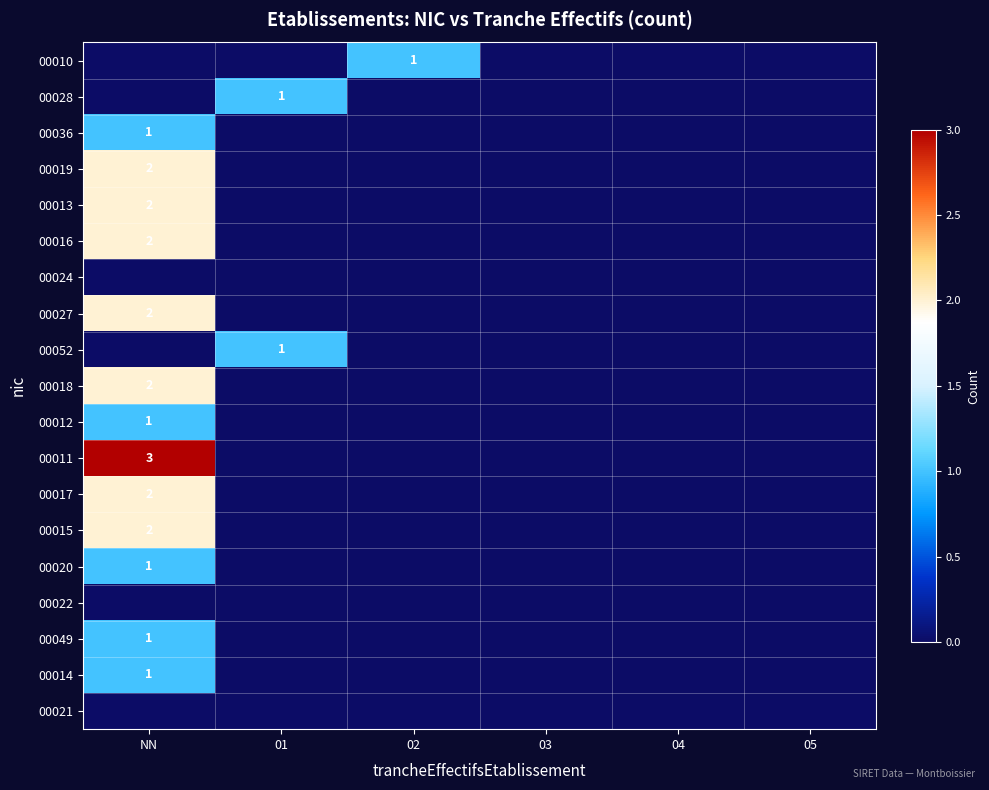

What is the maximum value shown in the chart?

3